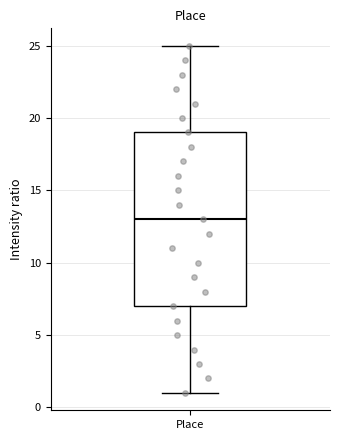

Transcribe this box plot: give where the median line is, the range the box spans, and where the two whiskers end, as read against the y-axis. The values are not printed on the chart, so give them approximately, as read against the axis.

median 13, box 7 to 19, whiskers 1 to 25